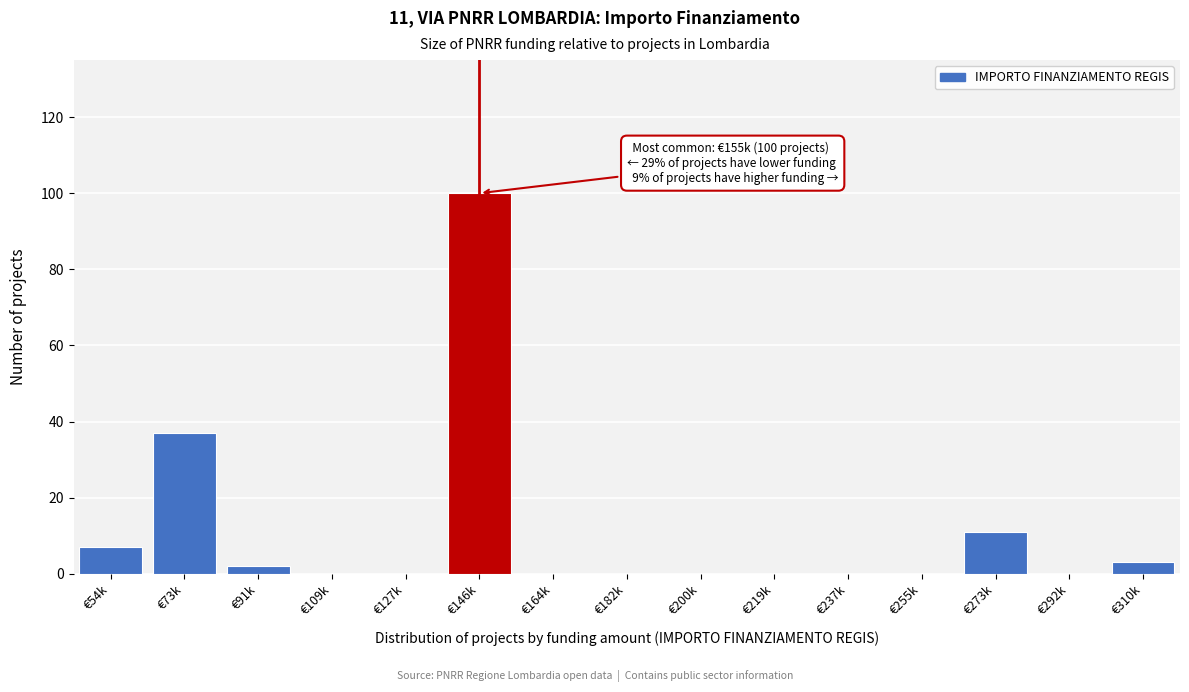

Reading left to right, transcribe all the data shown in this chart.

€54k=7	€73k=37	€91k=2	€109k=0	€127k=0	€146k=100	€164k=0	€182k=0	€200k=0	€219k=0	€237k=0	€255k=0	€273k=11	€292k=0	€310k=3